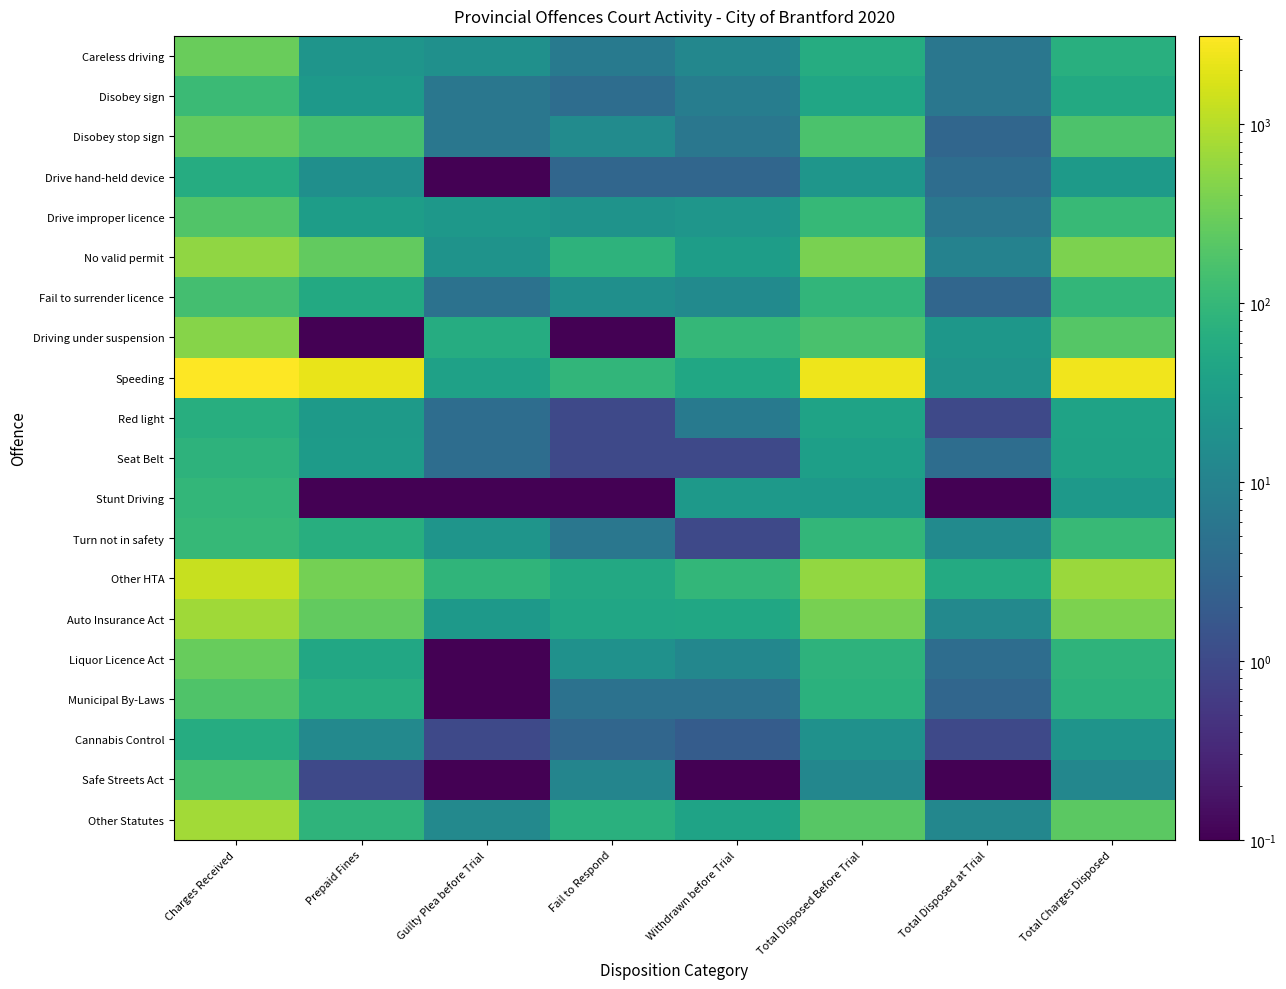

Which series has the largest total across all categories?

Speeding